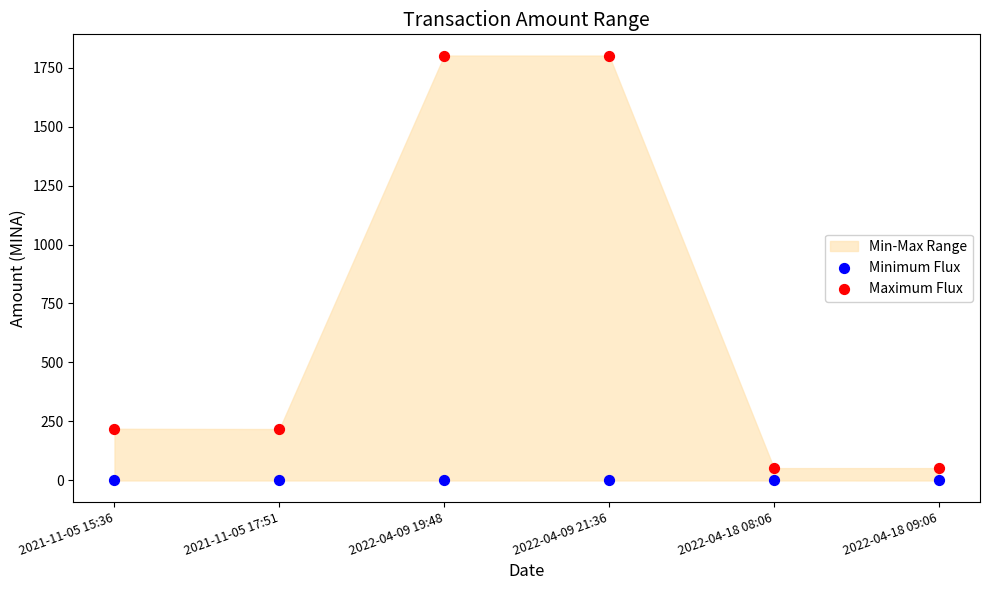

Which series contains the highest Y value?

Maximum Flux